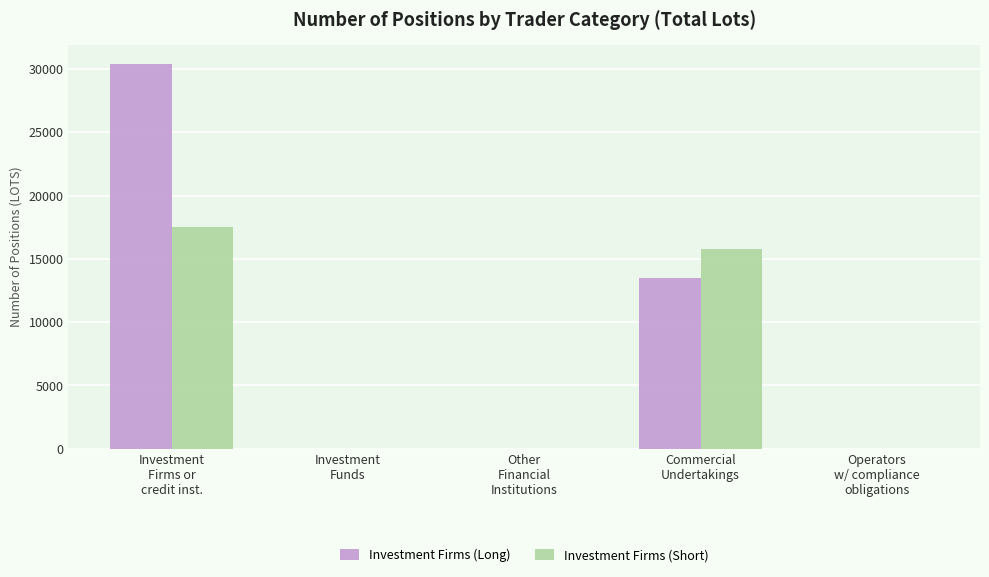

What is the maximum value for Investment Firms (Long)?

30348.7